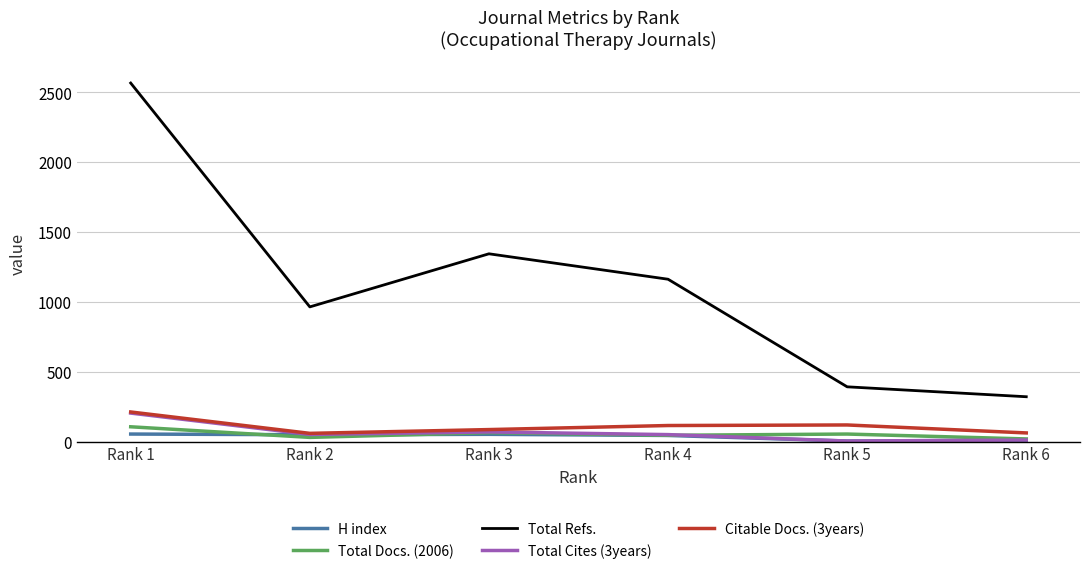

At which category is the sum across all series the highest?

Rank 1